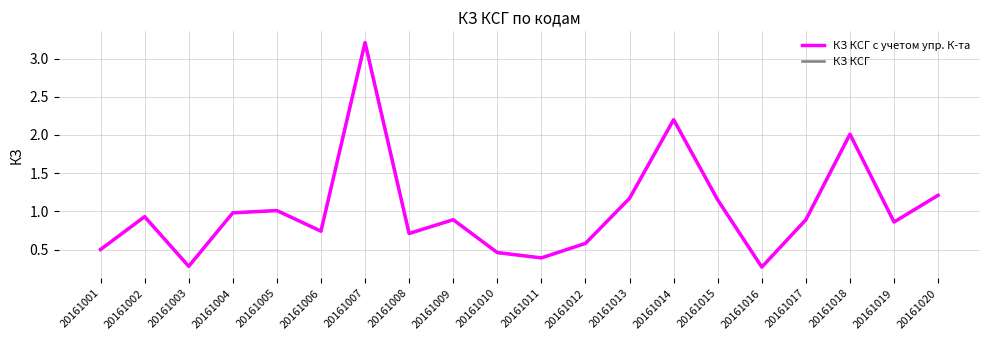

Does the chart display data point markers on the line(s)?

No